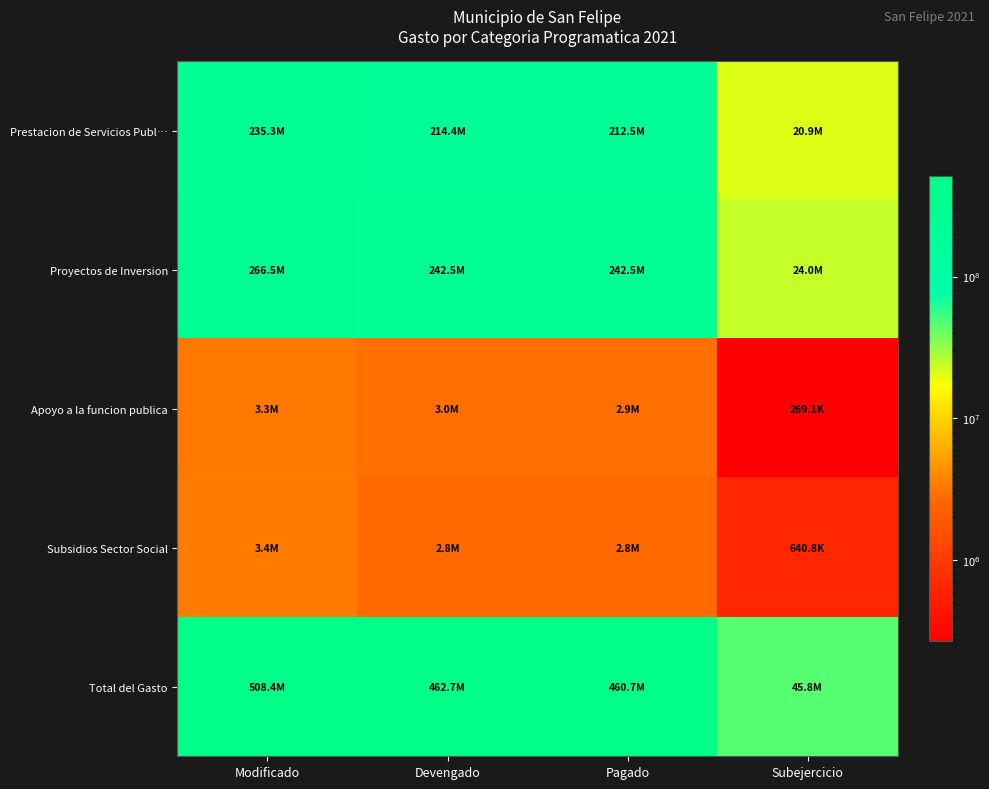

Which has a higher value, Pagado or Devengado?

Devengado